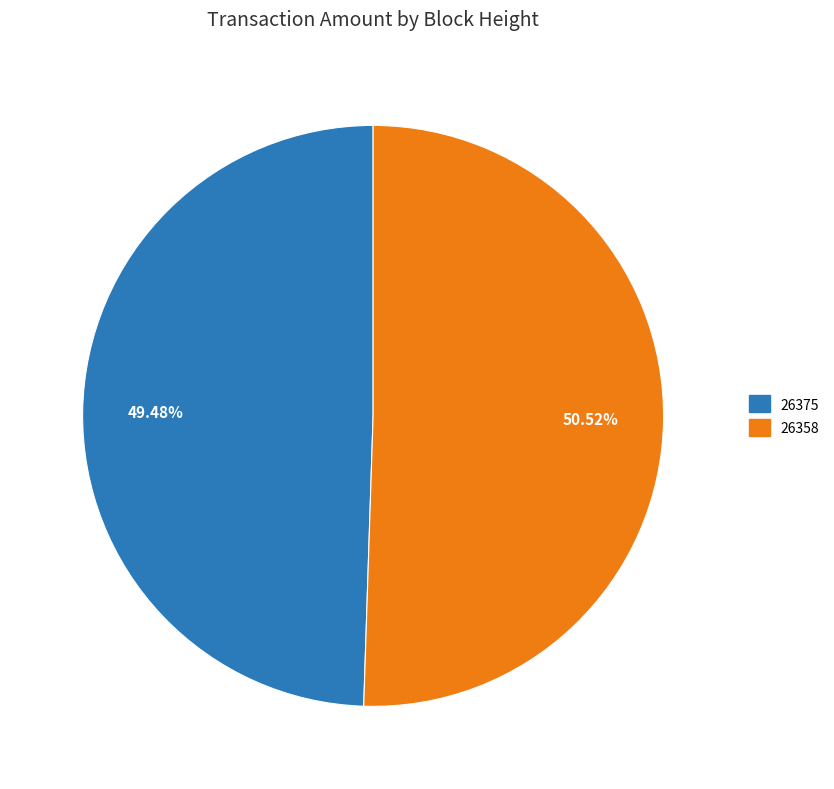

Which category has the smallest portion of the pie?

26375